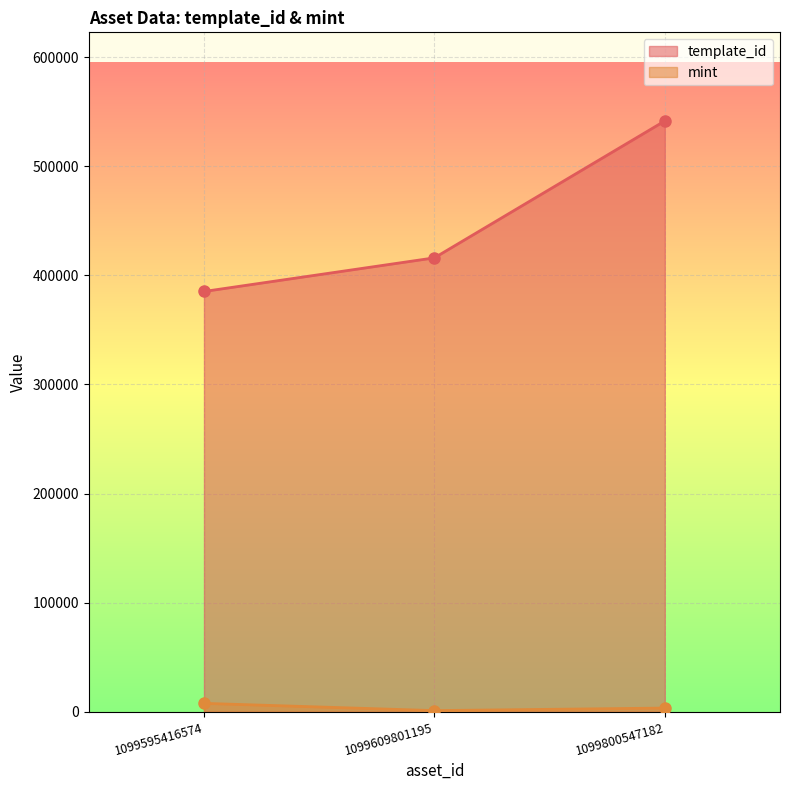

What are all the series names shown in the legend?

template_id, mint